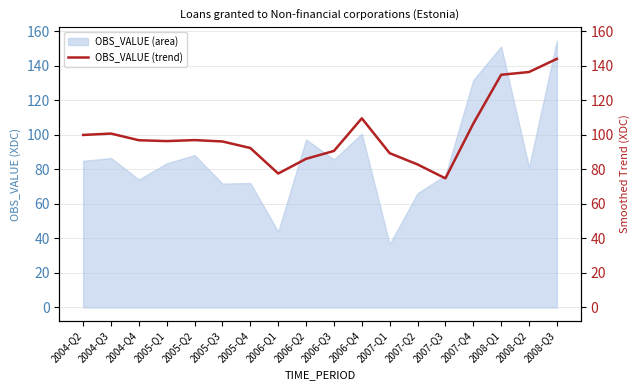

Is it true that the value at 2007-Q3 is 74.8?

True